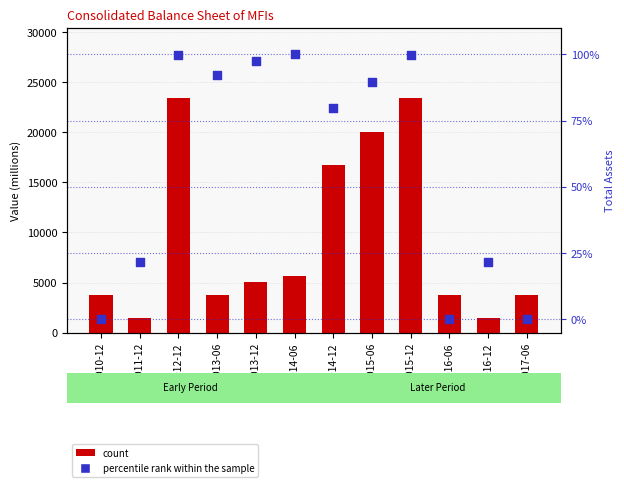

Which series contains the lowest Y value?

percentile rank within the sample